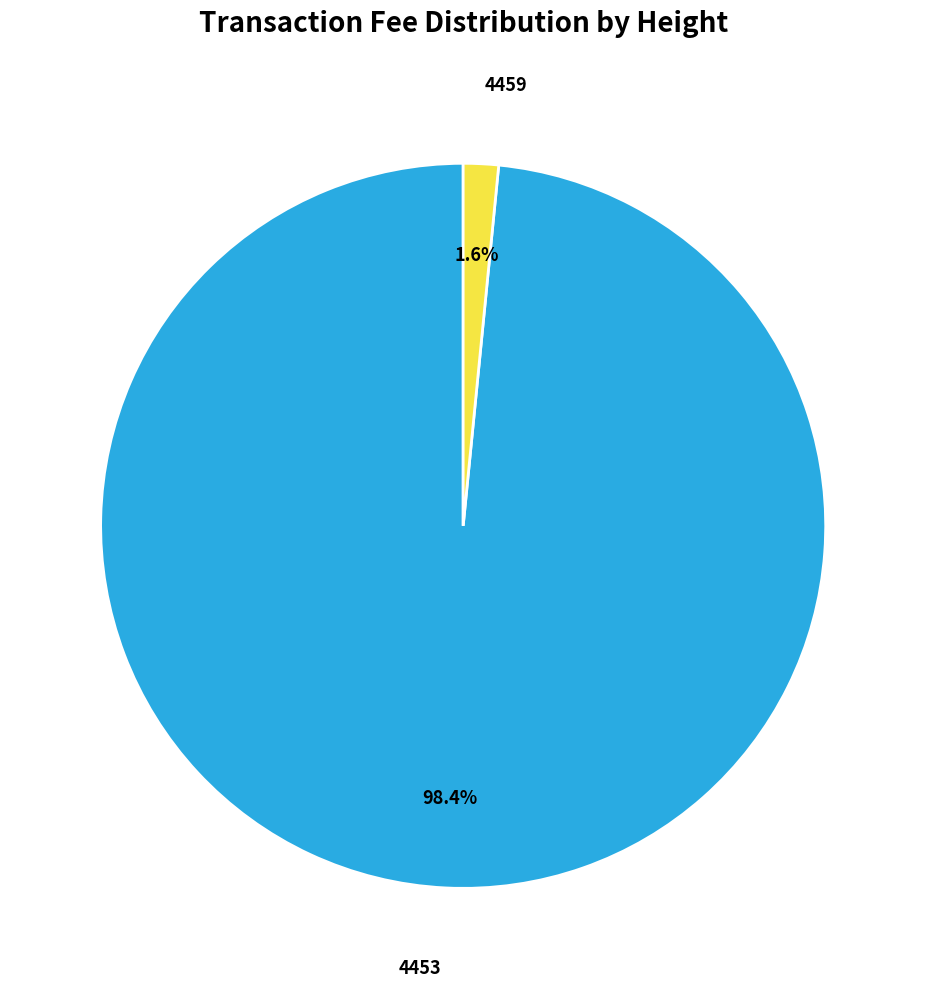

Rank the categories by value from lowest to highest.

4459, 4453